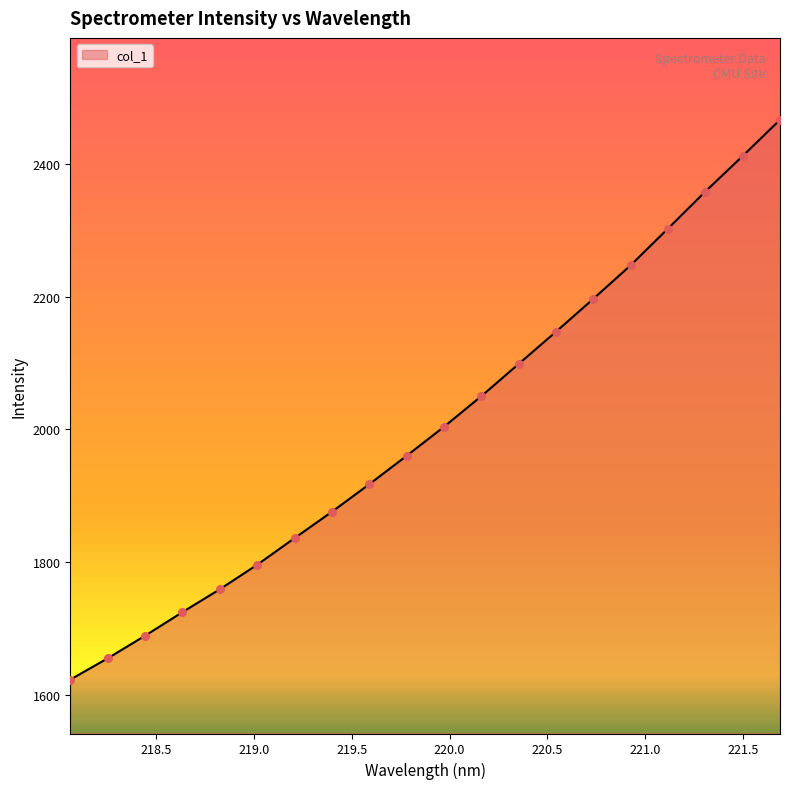

What is the greatest value displayed?

2466.2